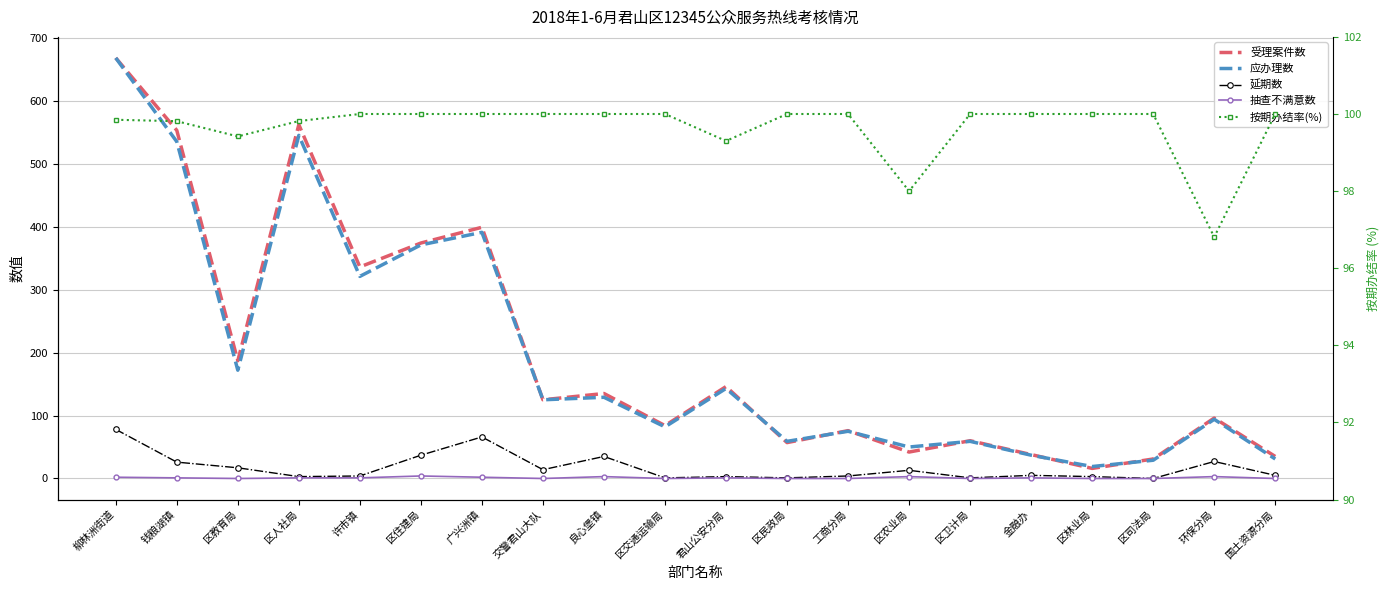

True or false: 抽查不满意数 and 延期数 intersect in this chart.

False